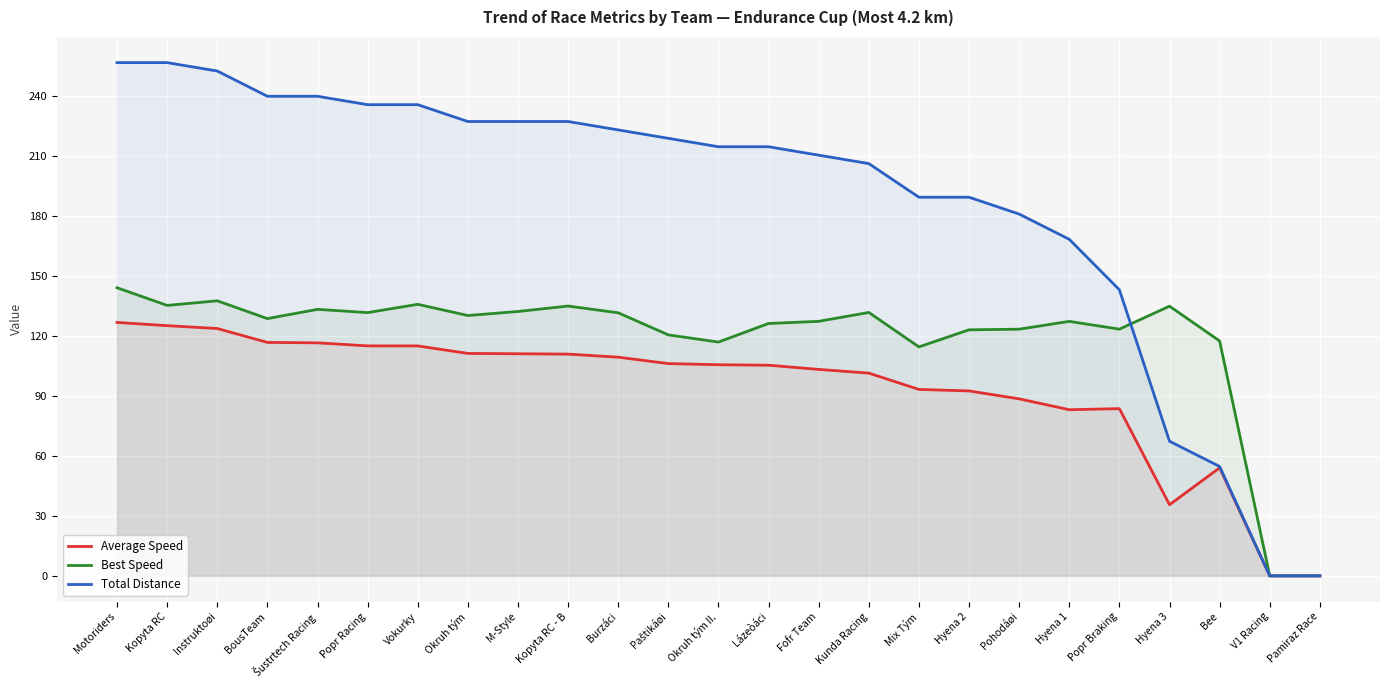

True or false: Average Speed and Total Distance cross at least once.

False